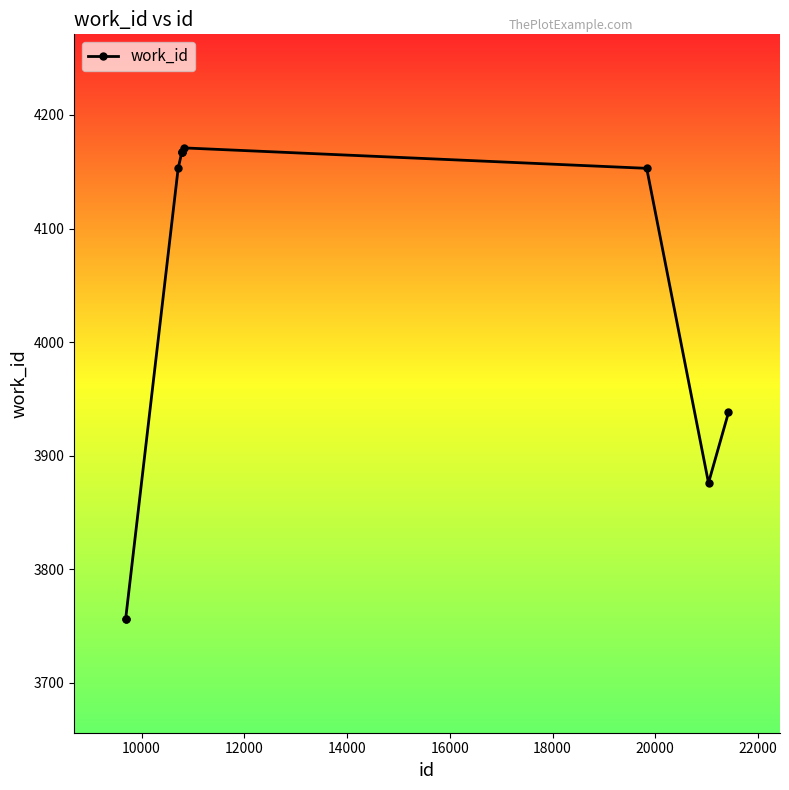

What is the sum of all values?

40304